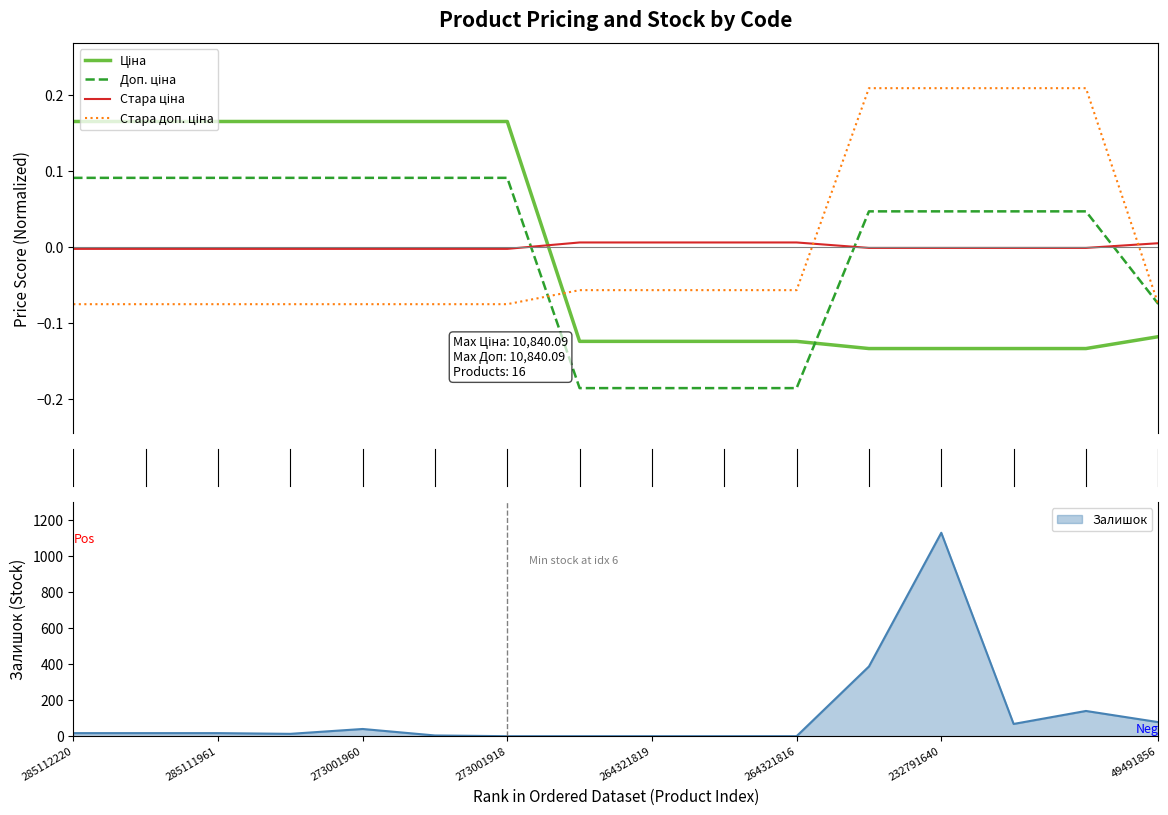

How many series are shown in this chart?

5